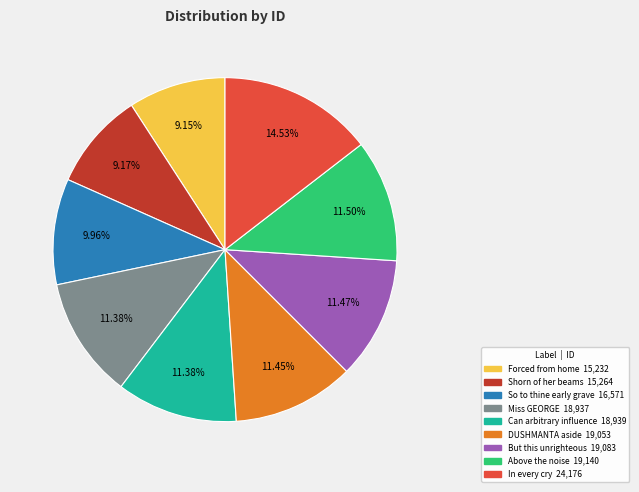

The Can arbitrary influence slice represents 11% of the pie. True or false?

True